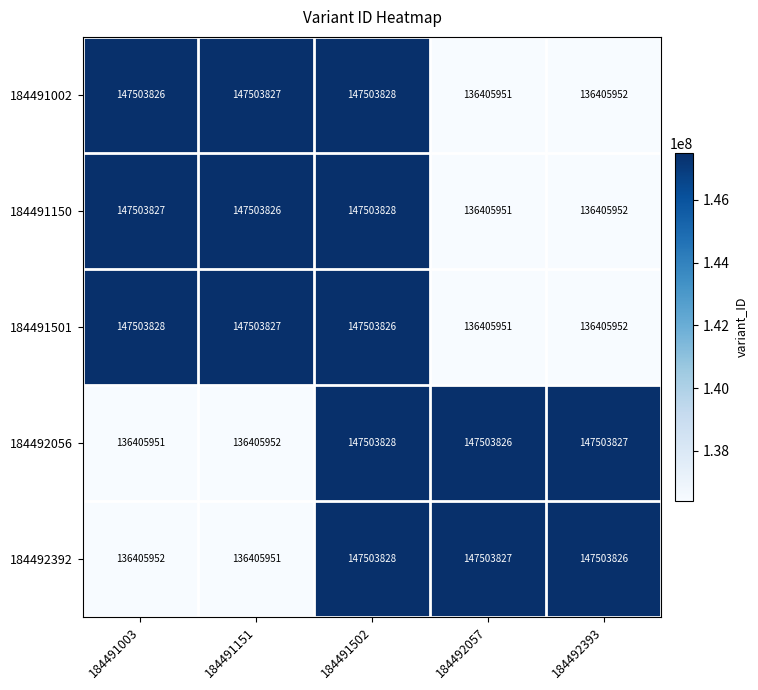

How many categories are shown in the chart?

5